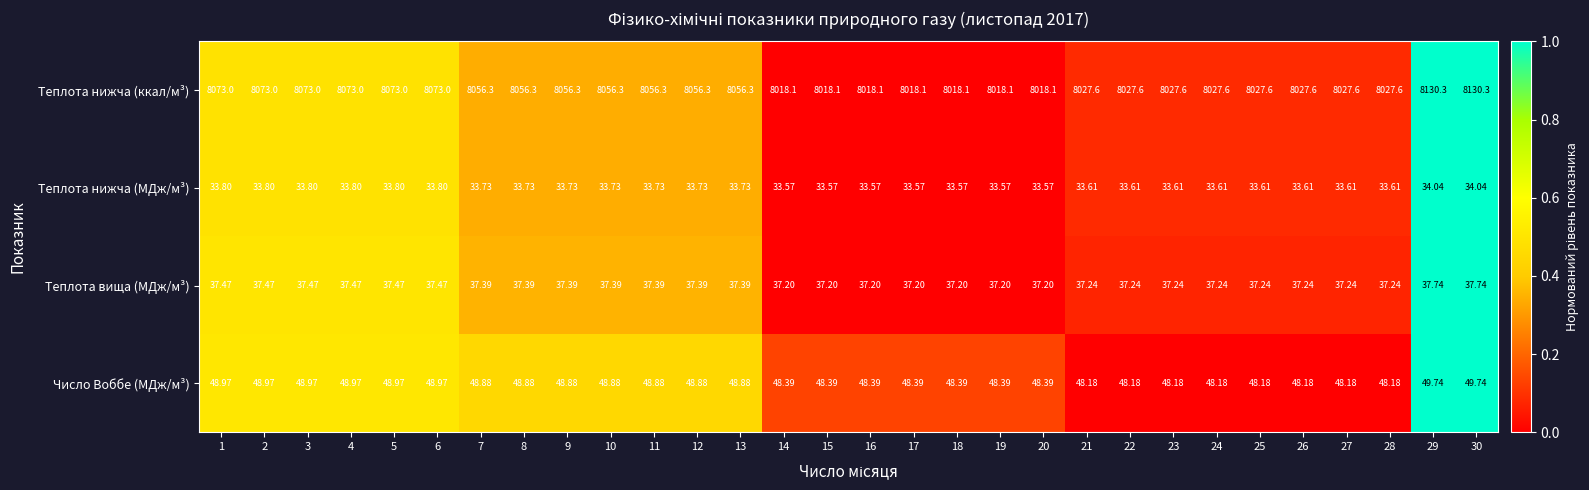

How many series are shown in this chart?

4